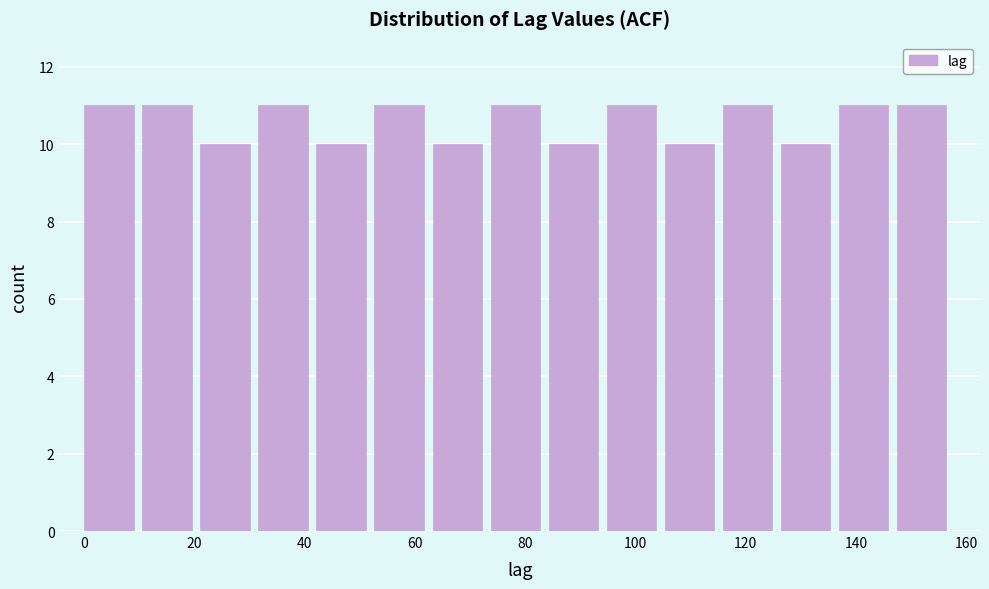

Reading left to right, list every bar in this chart as the range it spans on the x-axis followed by its height. Neither the bar edges nor the heights are printed on the chart, so give them approximately, as read against the axes.

0 to 10: 11
10 to 22: 11
22 to 32: 10
32 to 42: 11
42 to 52: 10
52 to 64: 11
64 to 74: 10
74 to 84: 11
84 to 94: 10
94 to 106: 11
106 to 116: 10
116 to 126: 11
126 to 136: 10
136 to 148: 11
148 to 158: 11